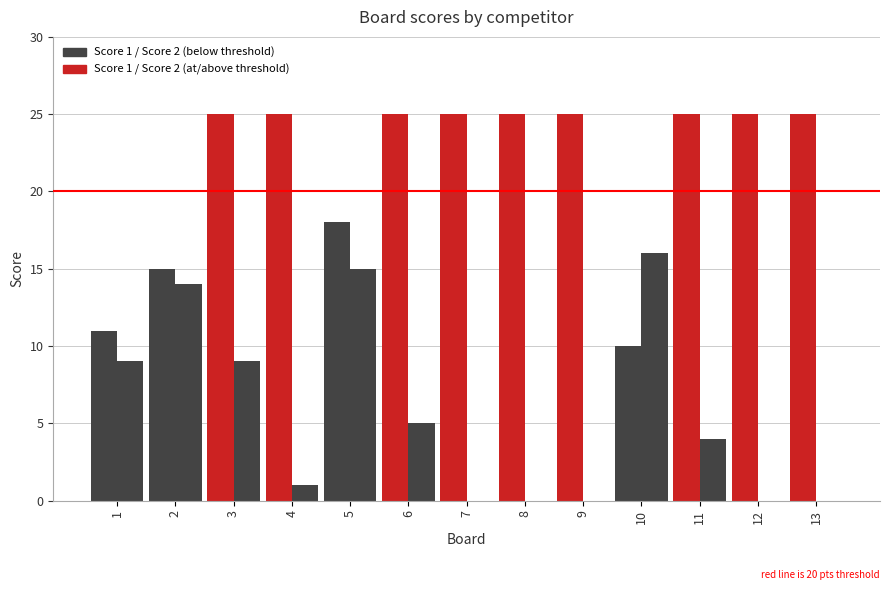

The Score 1 series shows 25 at 3. True or false?

True